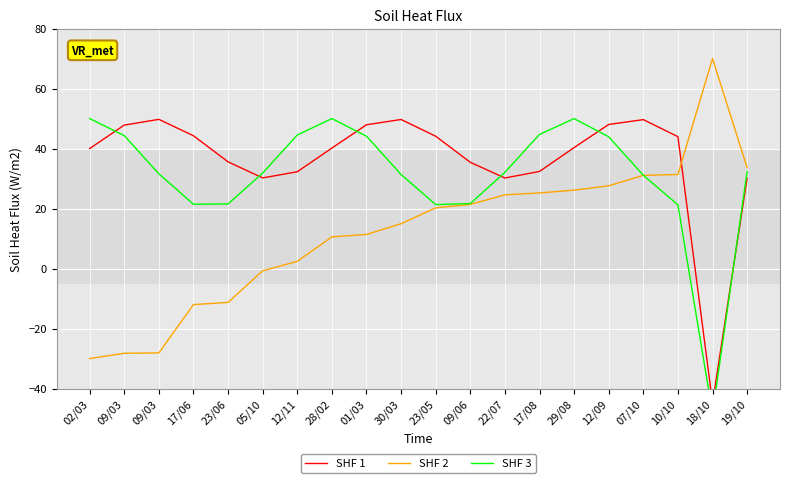

How many positive values does the SHF 1 series have?

19